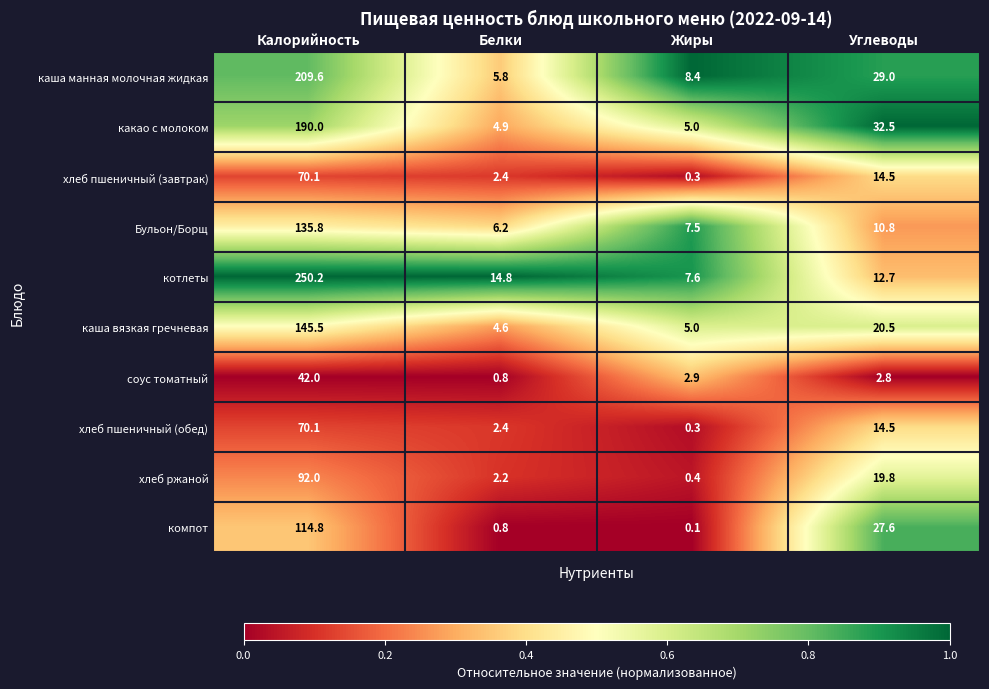

At which category is the sum across all series the highest?

Калорийность